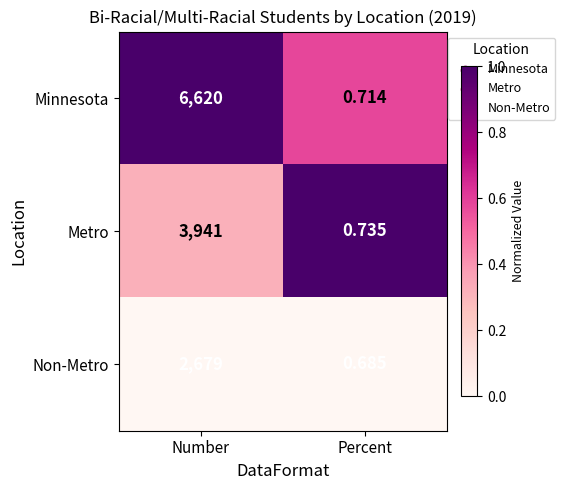

Which series changed the most between Number and Percent?

Minnesota